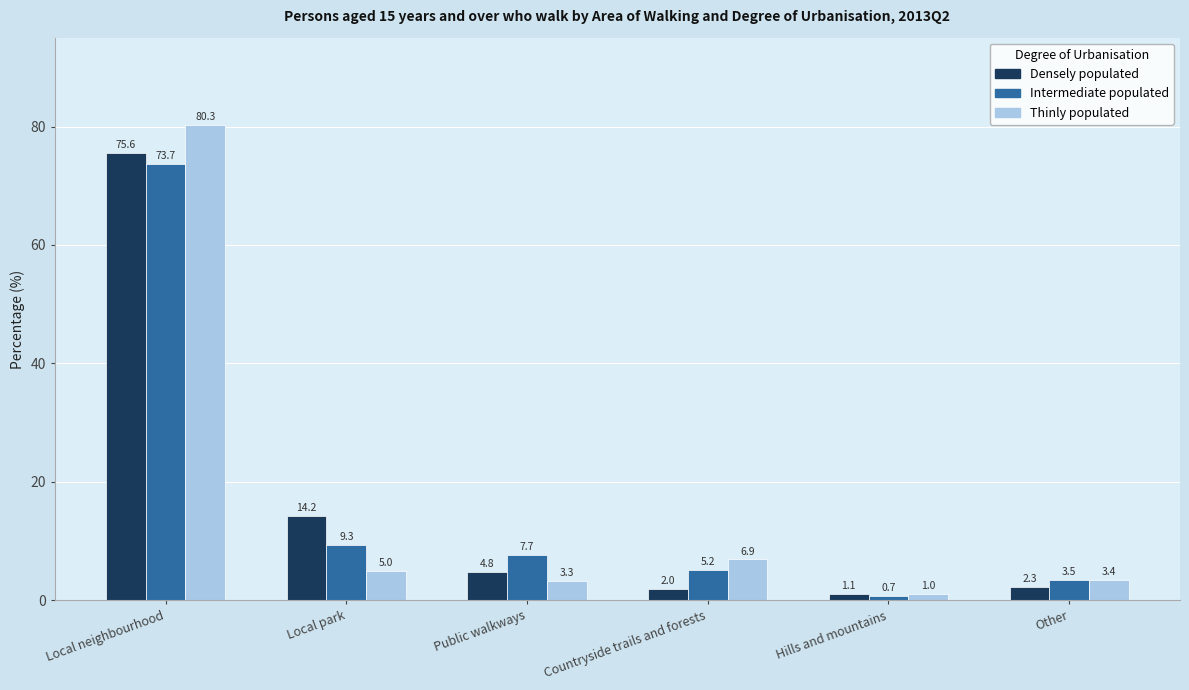

What is the maximum value for Densely populated?

75.6